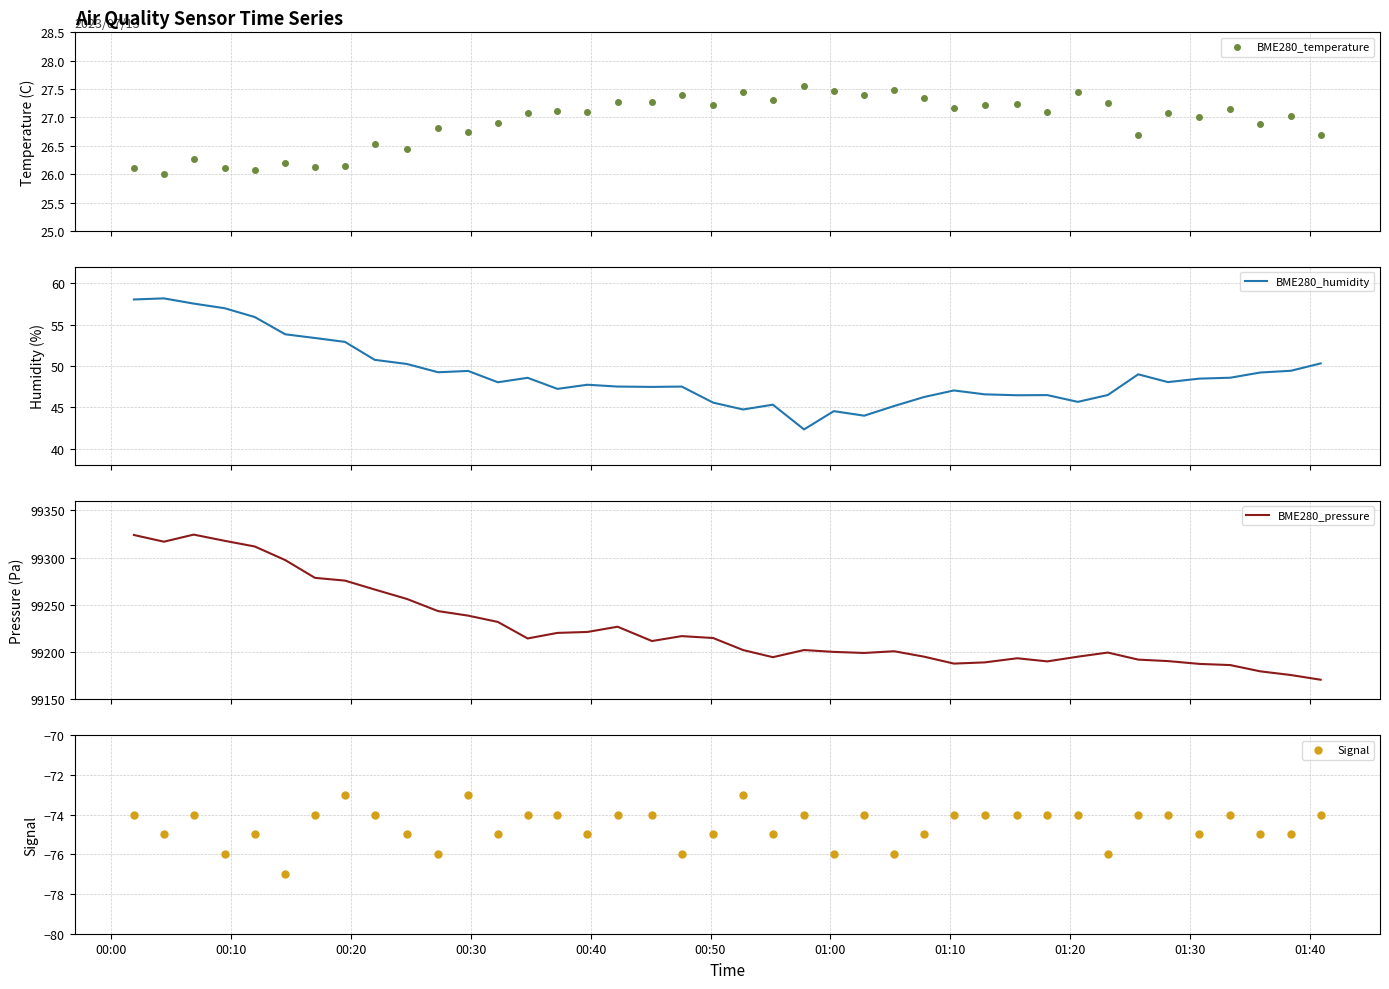

Which series has the widest spread of Y values?

BME280_pressure